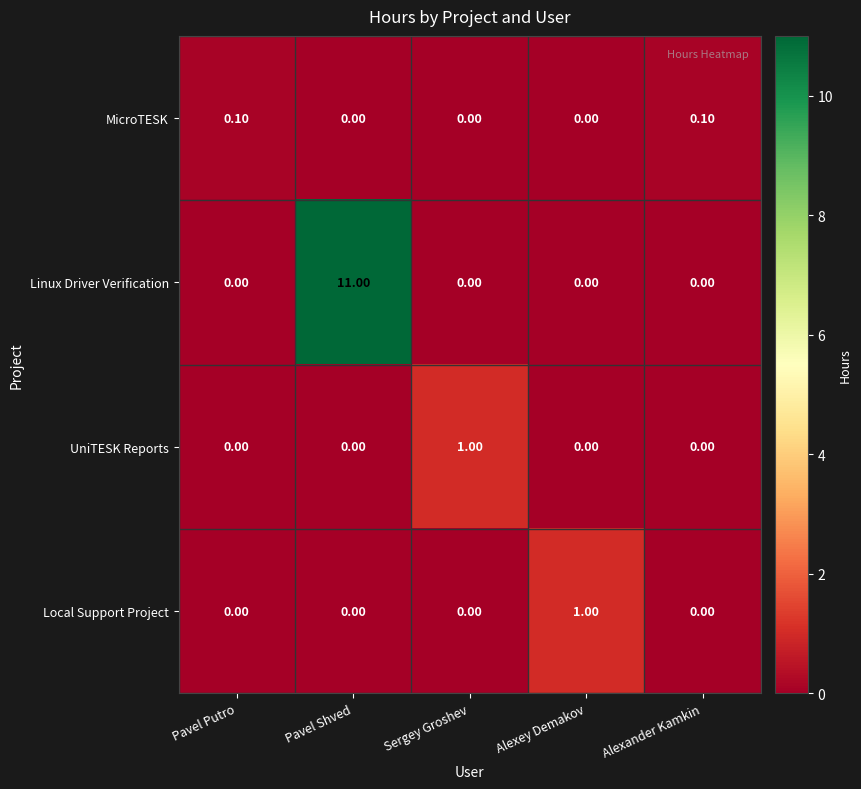

Count the number of data series in this chart.

4